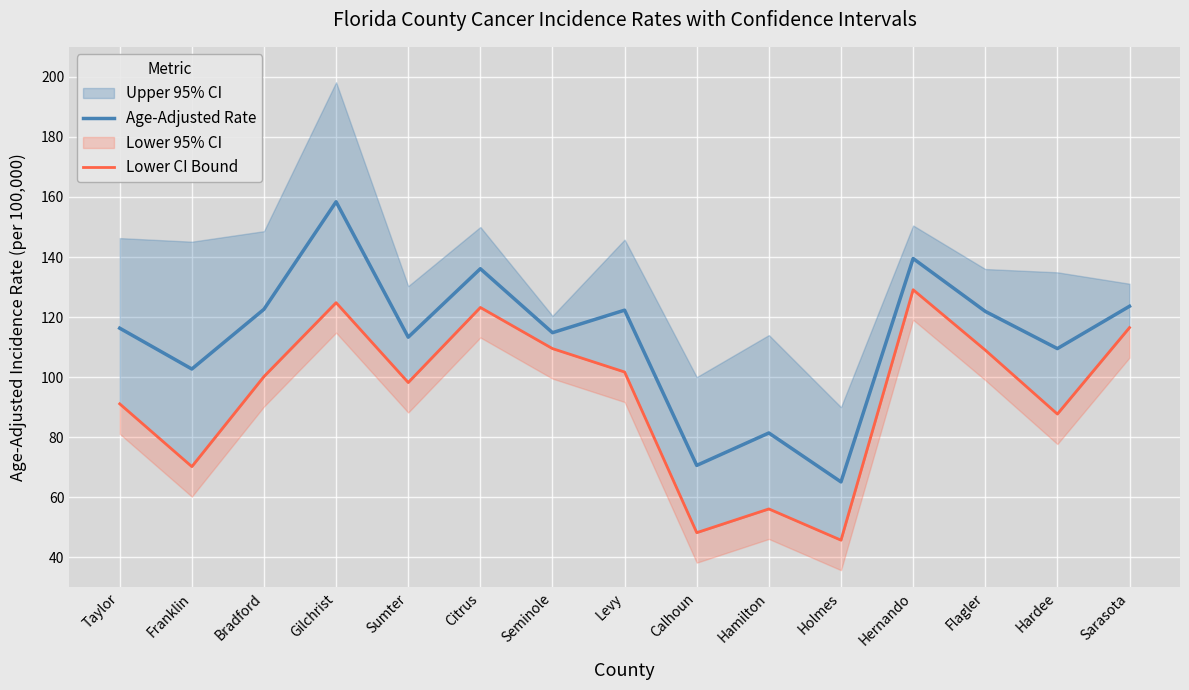

Where does the Lower CI Bound series first go above 100?

Bradford